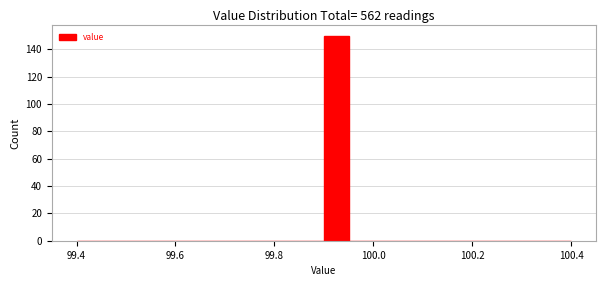

Read against the x-axis, roughly where is the centre of the tallest bar?

99.92